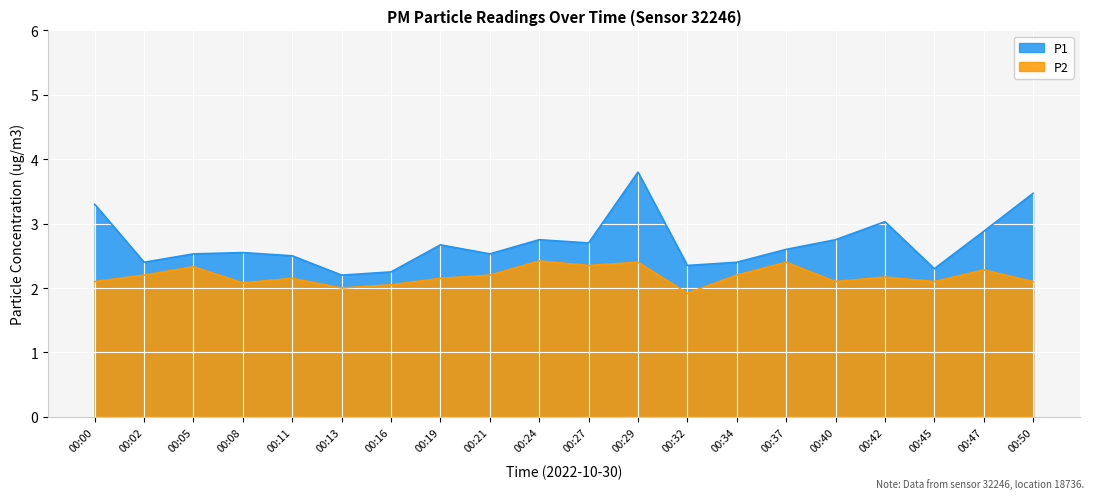

In P2, how many points are higher than both neighbors (excluding endpoints)?

7